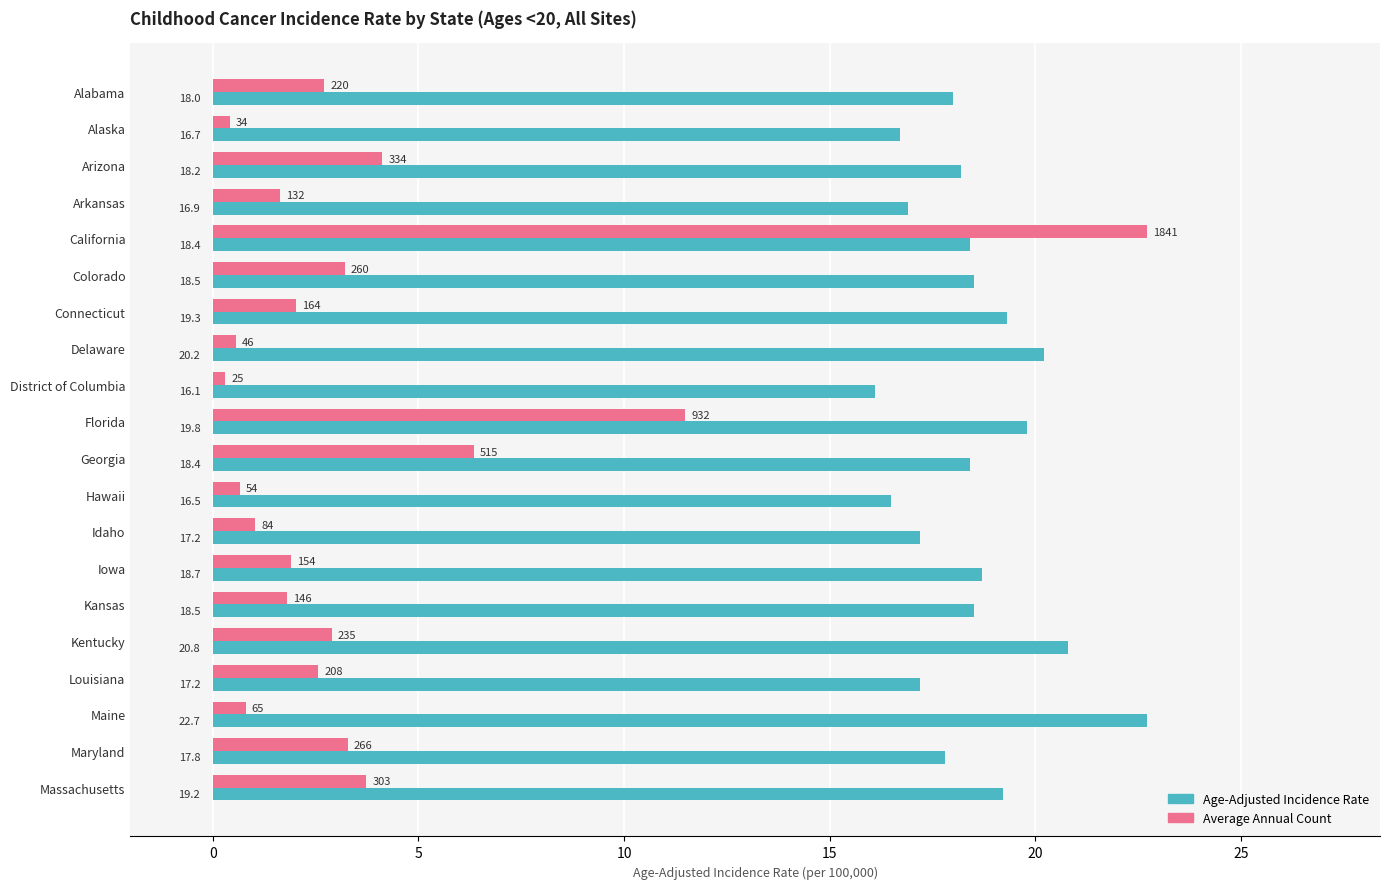

What is the maximum value for Average Annual Count?

22.7